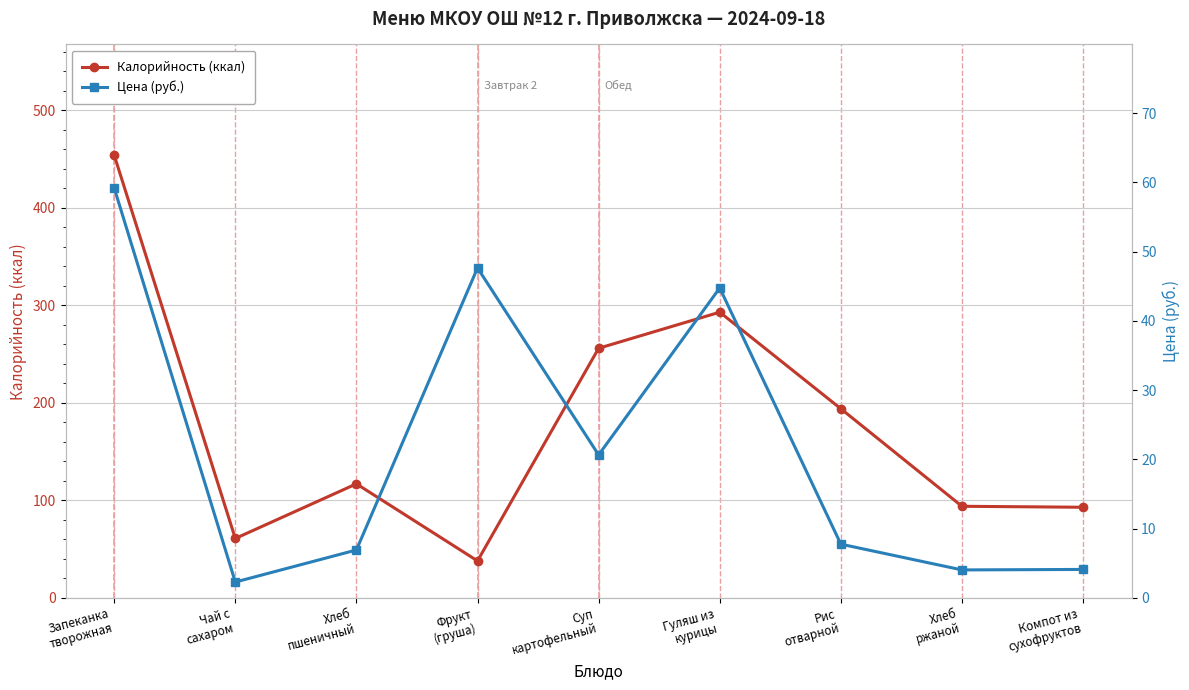

At which category does Цена (руб.) reach its first local peak?

Фрукт
(груша)